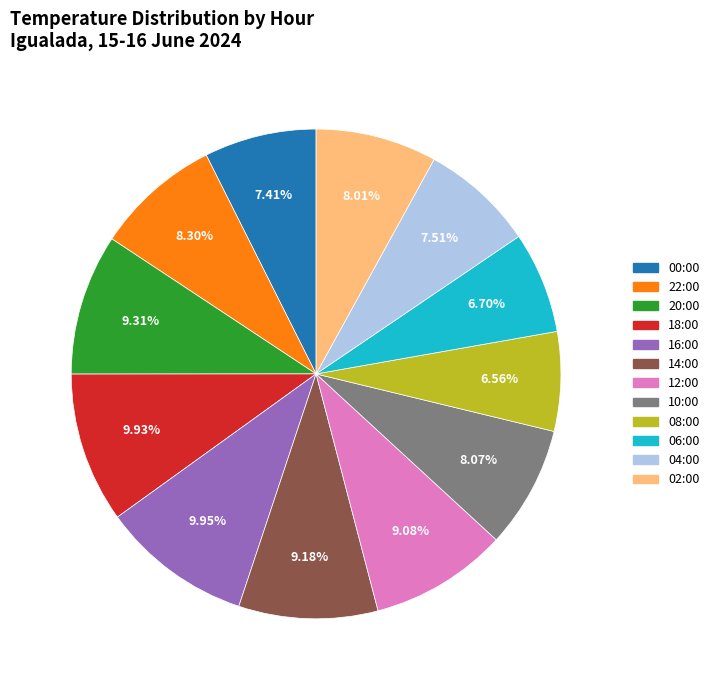

Is there a majority slice in this chart?

No